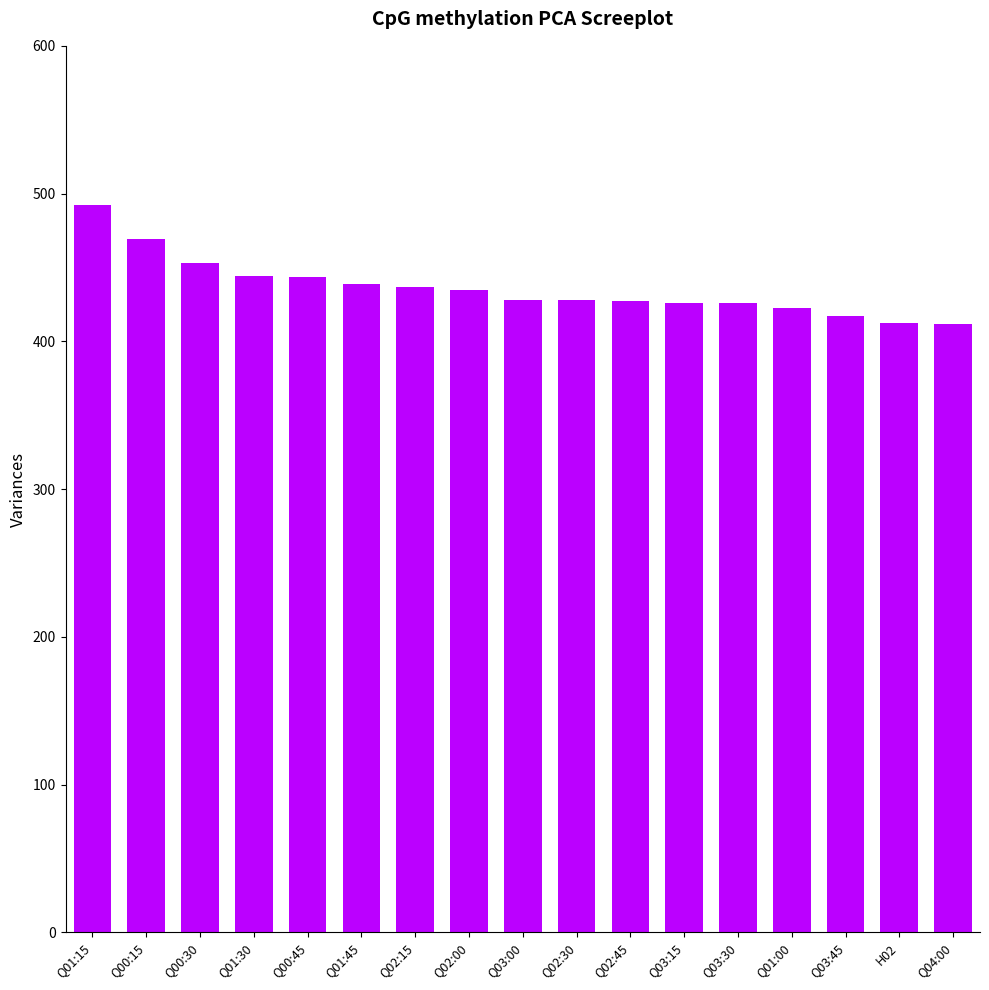

How many values are below 427?

6